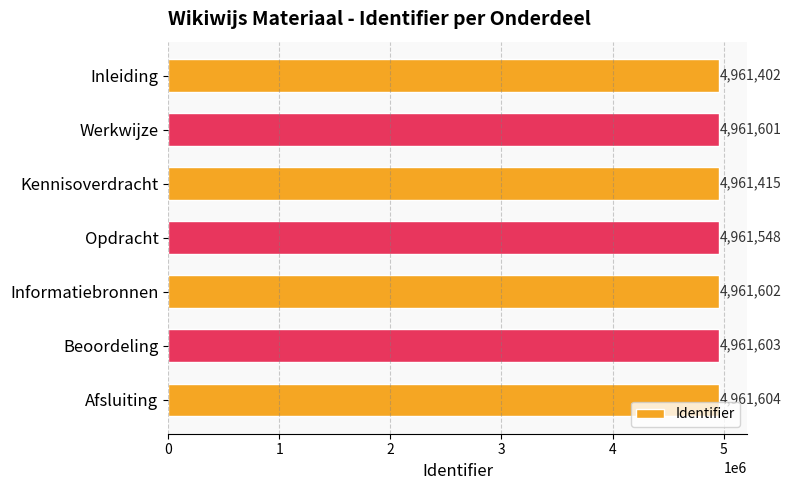

Rank the categories by value from lowest to highest.

Inleiding, Kennisoverdracht, Opdracht, Werkwijze, Informatiebronnen, Beoordeling, Afsluiting